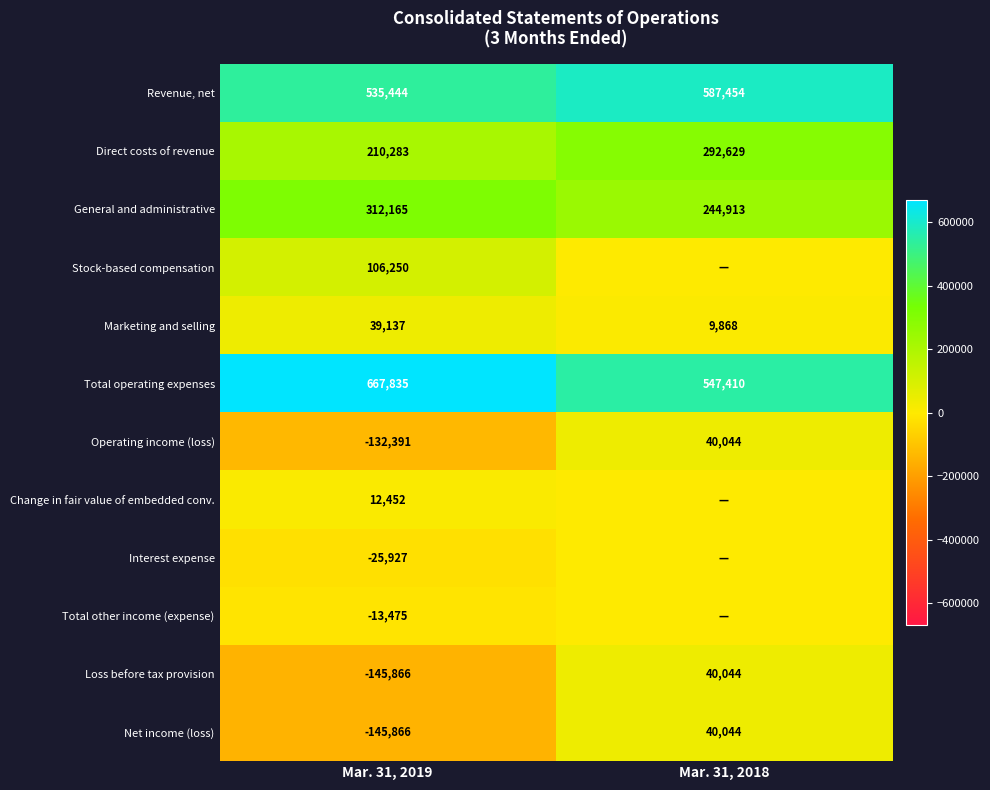

Is it true that General and administrative equals 312165 at Mar. 31, 2019?

True